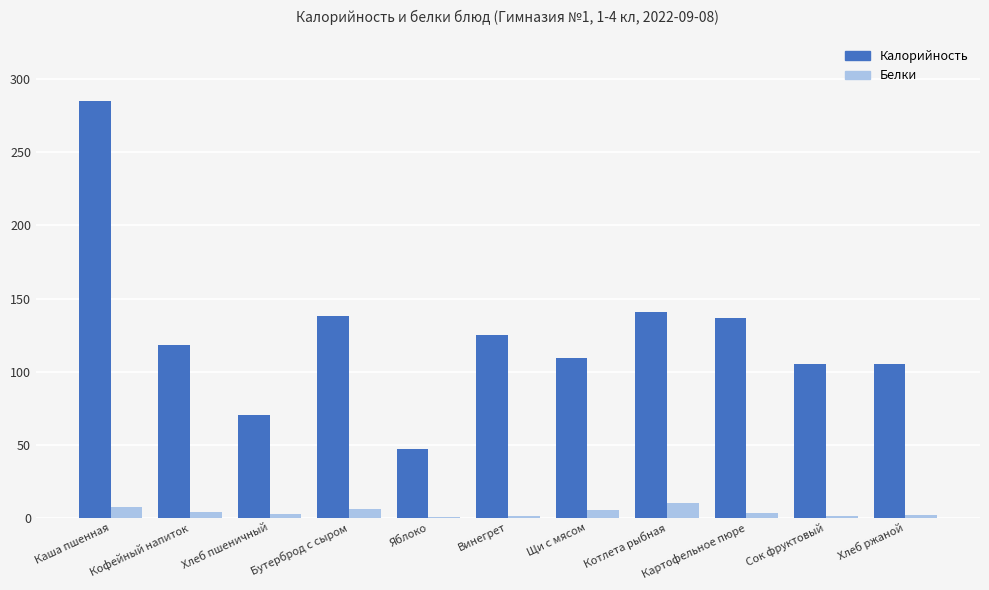

Between Кофейный напиток and Котлета рыбная, which series saw the biggest shift?

Калорийность